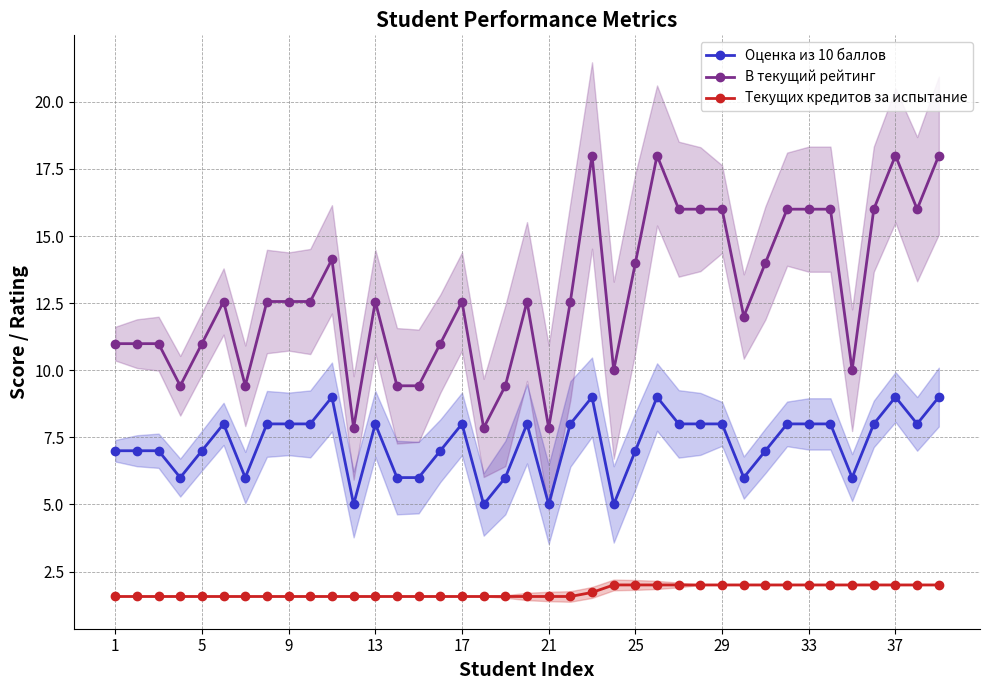

True or false: В текущий рейтинг and Текущих кредитов за испытание intersect in this chart.

False